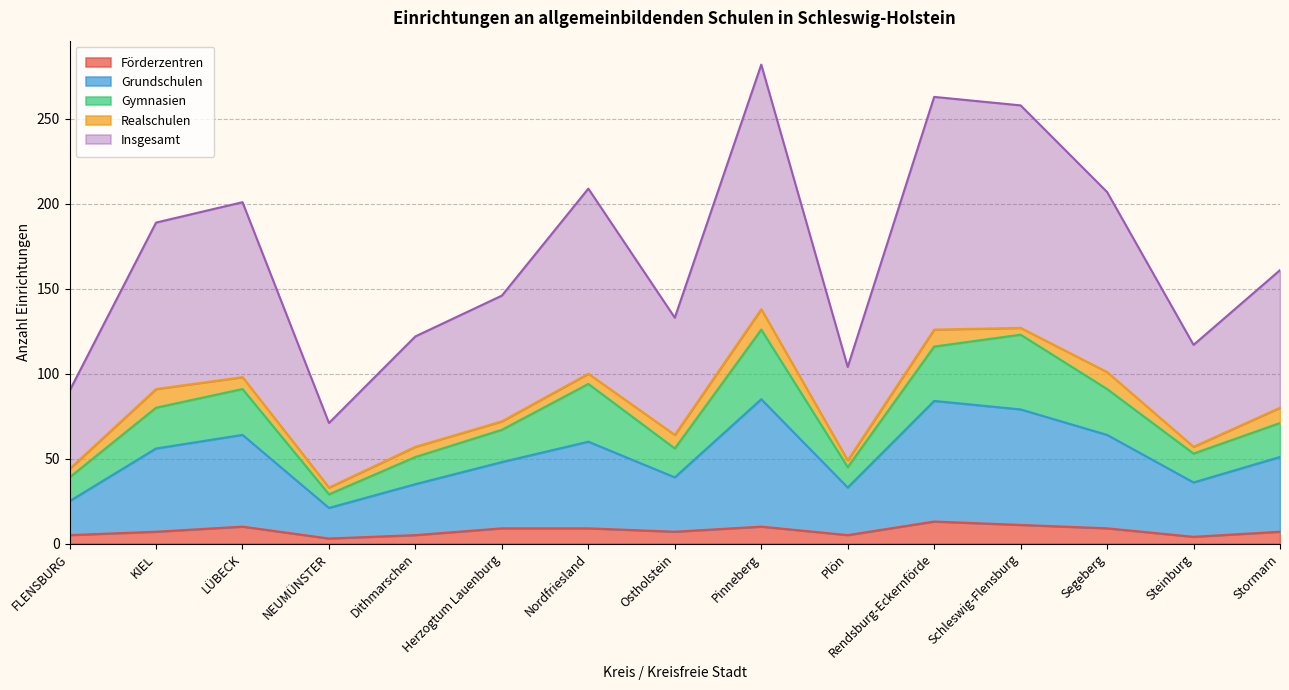

Where does the Förderzentren series first go above 7?

LÜBECK